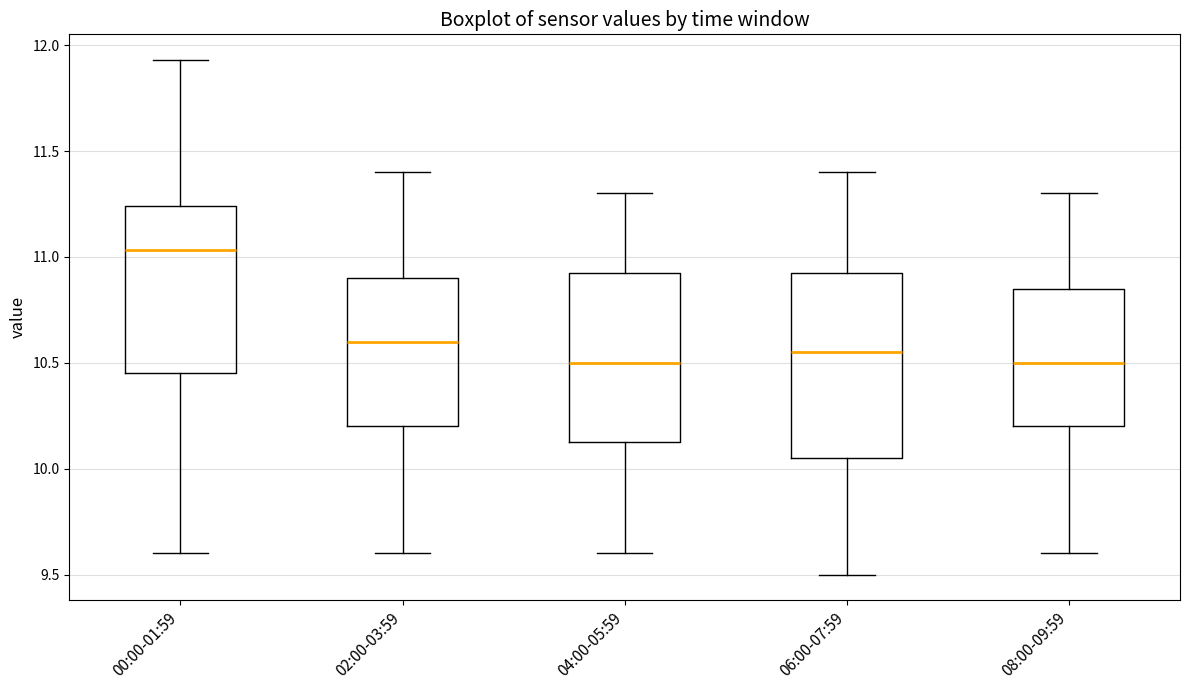

Where is the lower edge of the box for 04:00-05:59 on the y-axis? The values are not printed on the chart, so give them approximately, as read against the axis.

10.15